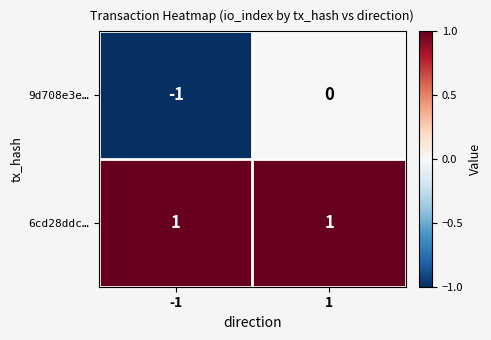

Which series has the largest total across all categories?

6cd28ddc…